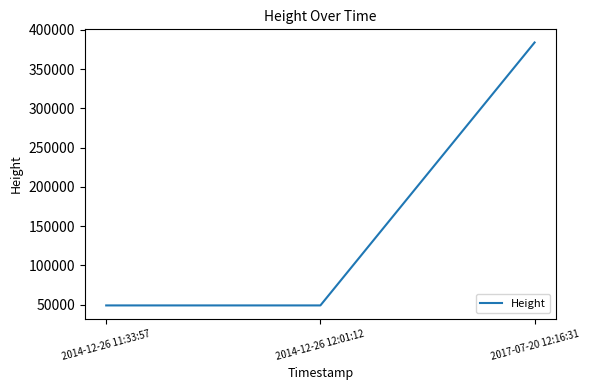

Which label corresponds to the largest value in the chart?

2017-07-20 12:16:31